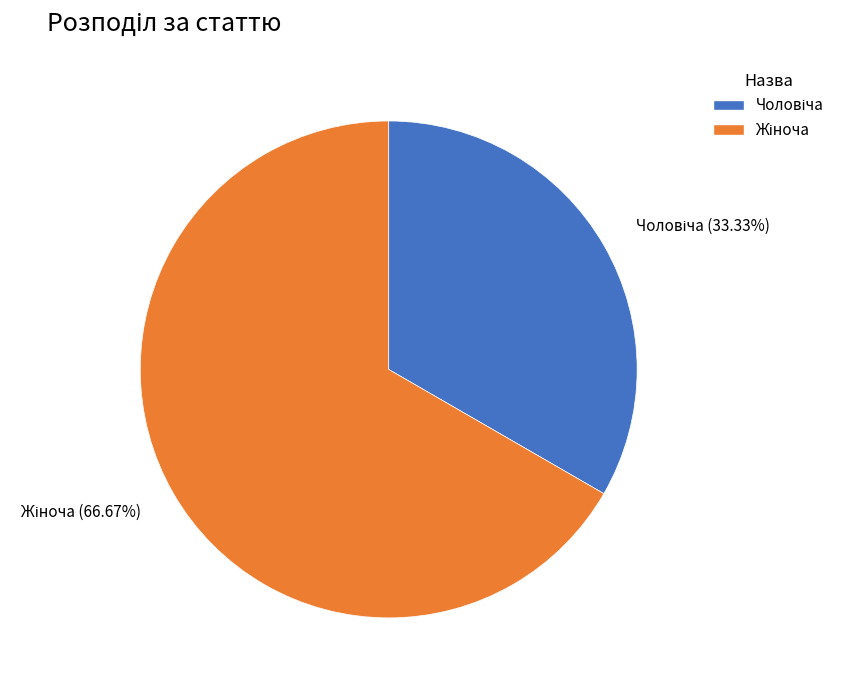

Does any single category account for the majority?

Yes